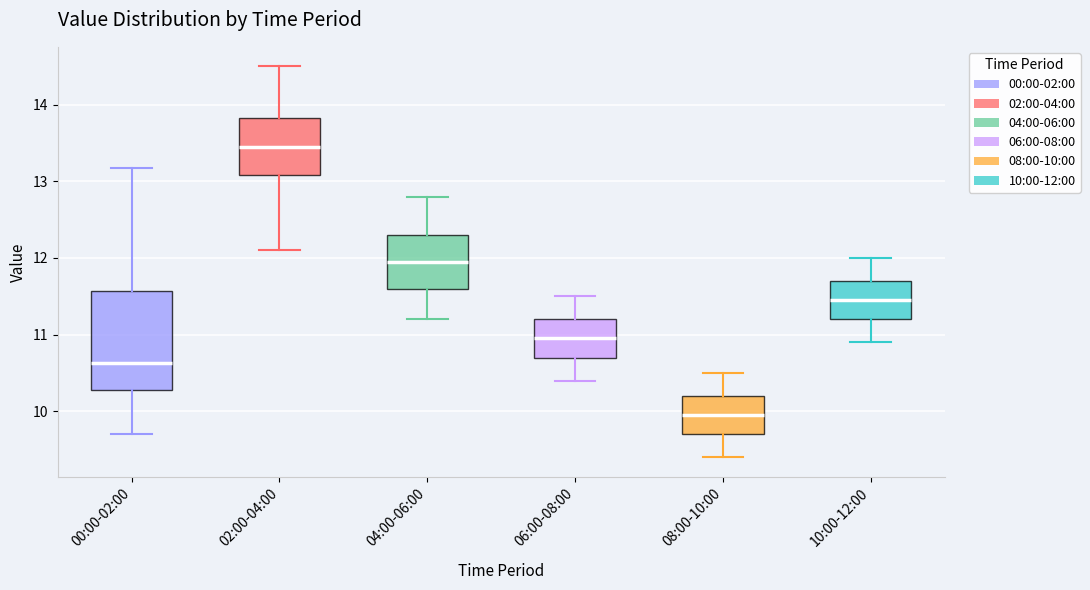

Which box's median line is the lowest?

08:00-10:00